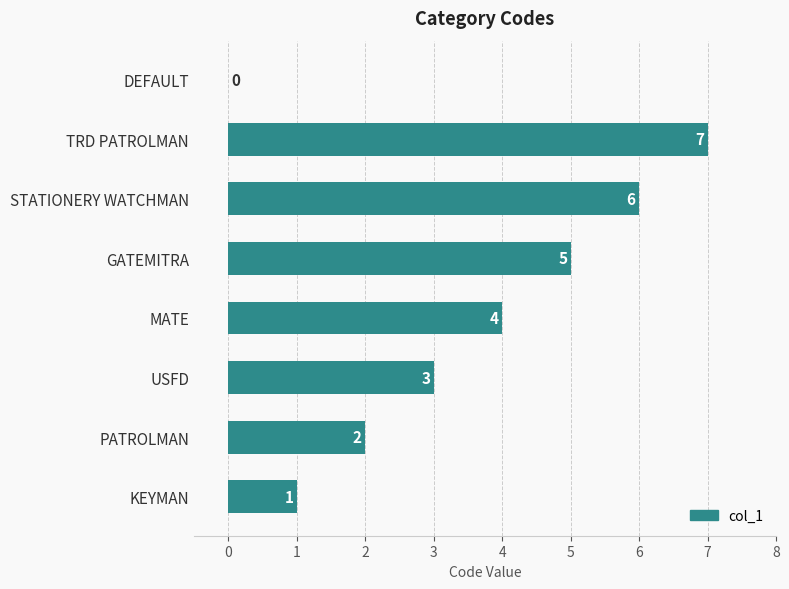

How many values are between 2 and 6?

5